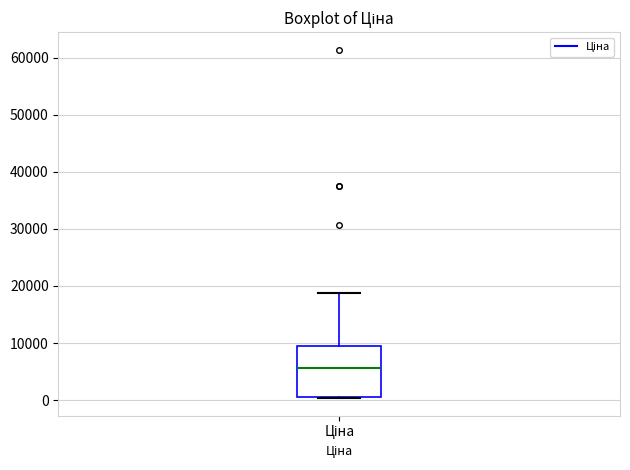

Where is the upper edge of the box for Ціна on the y-axis? The values are not printed on the chart, so give them approximately, as read against the axis.

9000